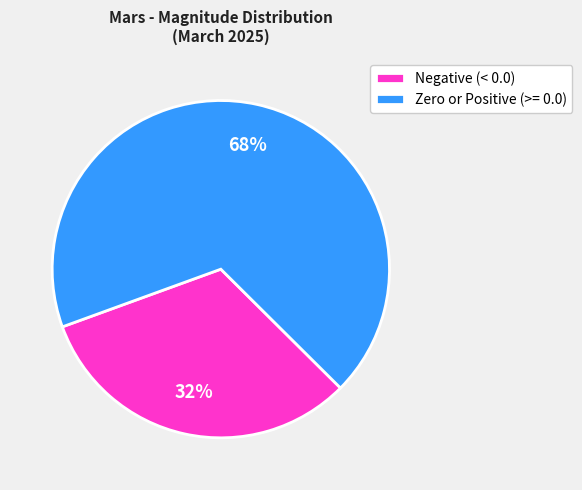

To the nearest percent, what portion does Zero or Positive (>= 0.0) represent?

68%